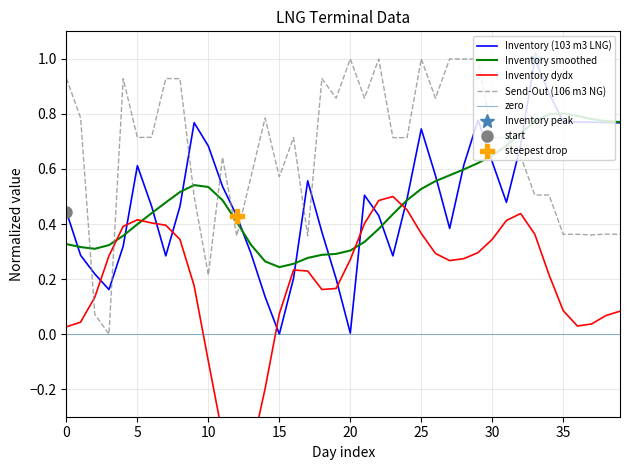

After their last crossing, which series has the higher values: Inventory (103 m3 LNG) or Send-Out (106 m3 NG)?

Inventory (103 m3 LNG)